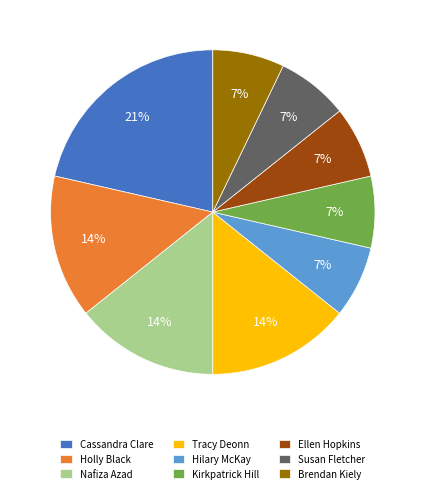

Which category has the biggest portion of the pie?

Cassandra Clare